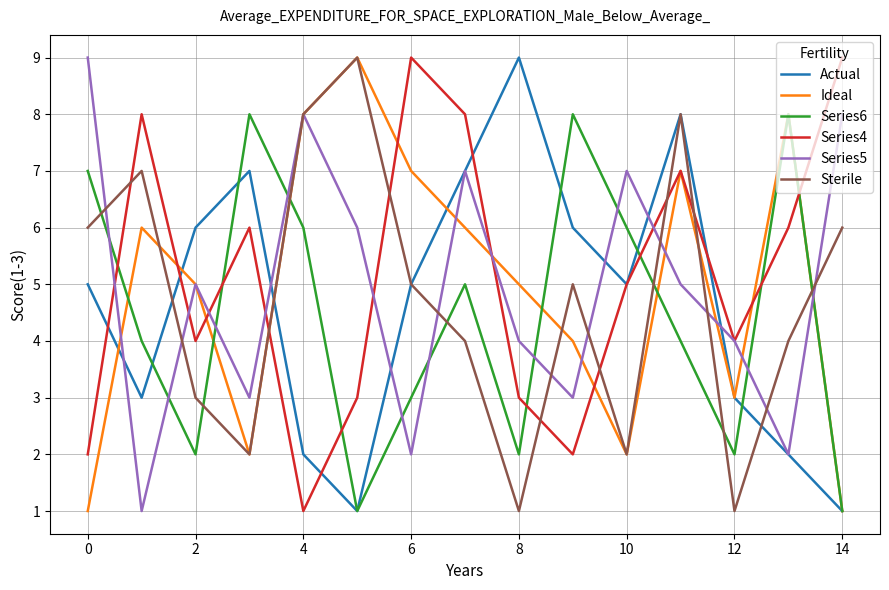

True or false: Series5 and Series6 intersect in this chart.

True